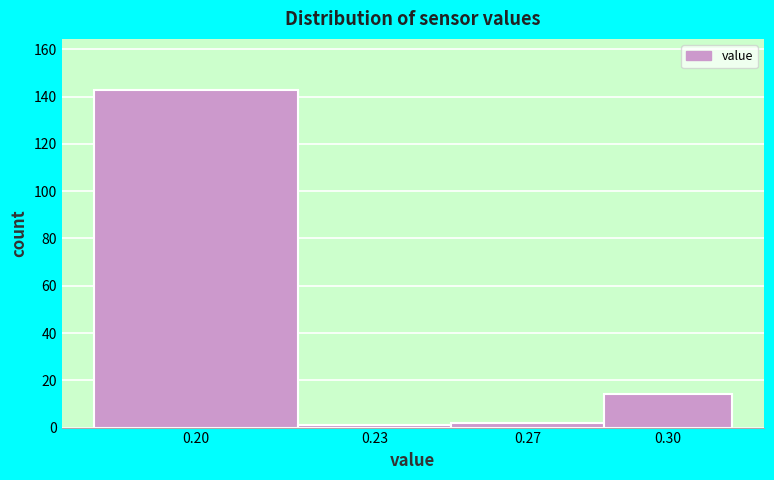

Reading right to left, extract all data points from this chart.

0.30=14	0.27=2	0.23=1	0.20=143